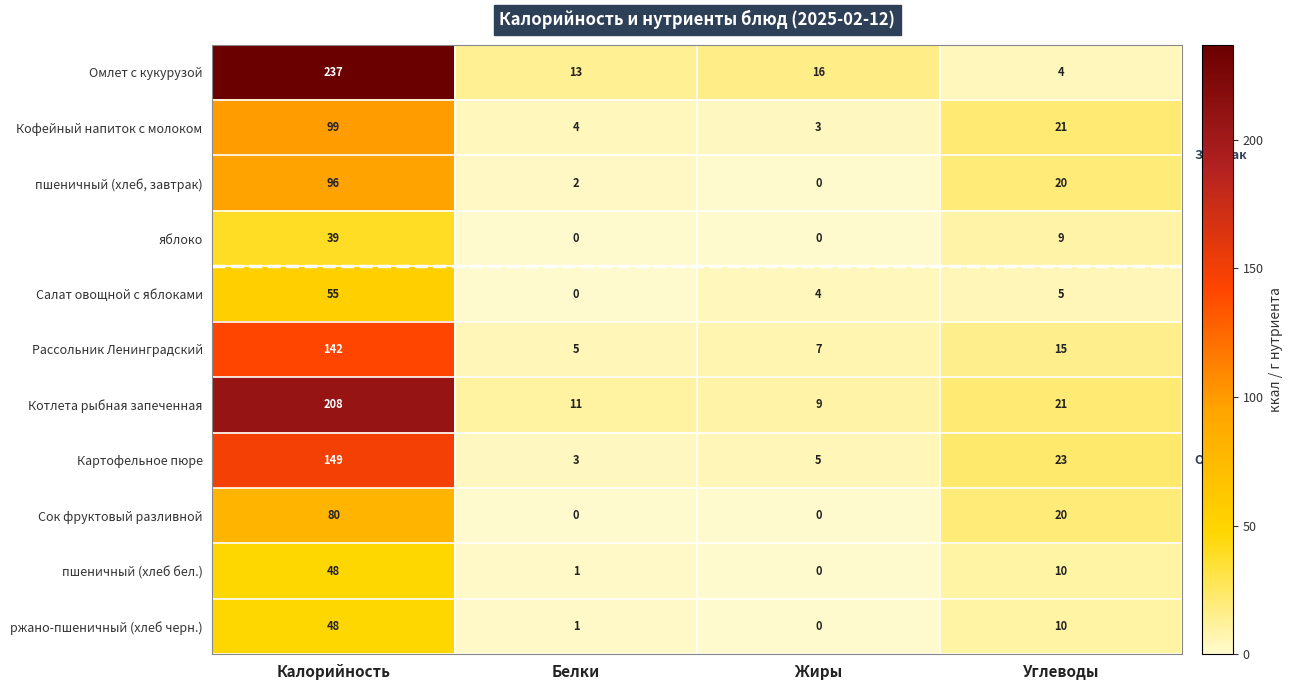

What is the sum of all пшеничный (хлеб, завтрак) values?

118